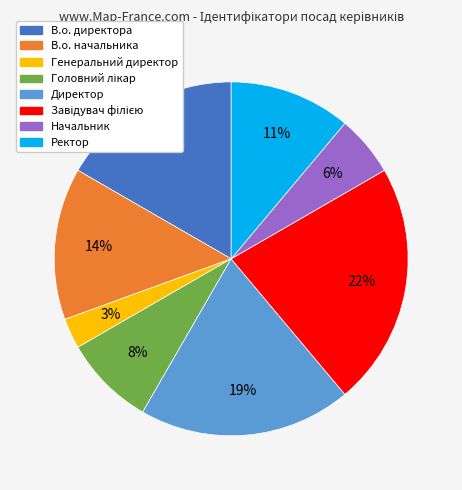

Which slice is the smallest?

Генеральний директор